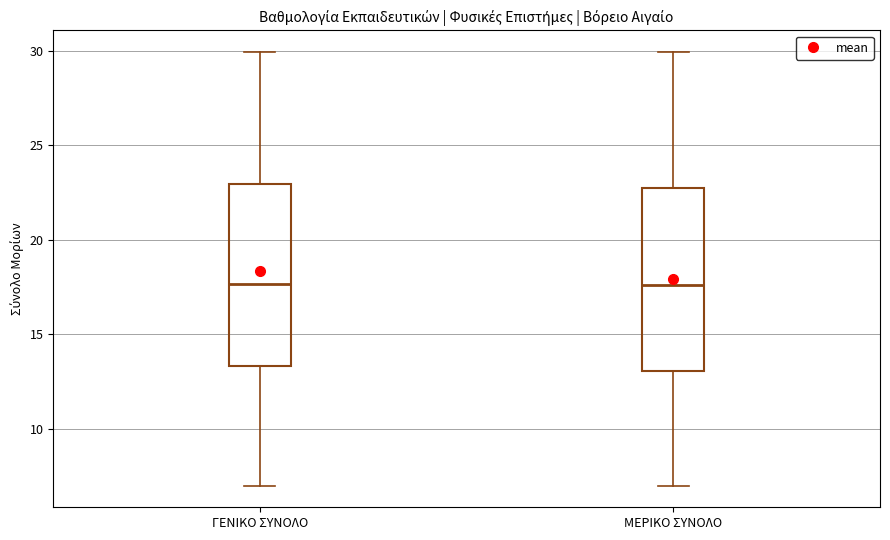

Reading left to right, read every box against the y-axis: the position of its median line, the range the box covers, and the ends of its whiskers. The values are not printed on the chart, so give them approximately, as read against the axis.

ΓΕΝΙΚΟ ΣΥΝΟΛΟ: median 17.5, box 13.5 to 23.0, whiskers 7.0 to 30.0
ΜΕΡΙΚΟ ΣΥΝΟΛΟ: median 17.5, box 13.0 to 23.0, whiskers 7.0 to 30.0